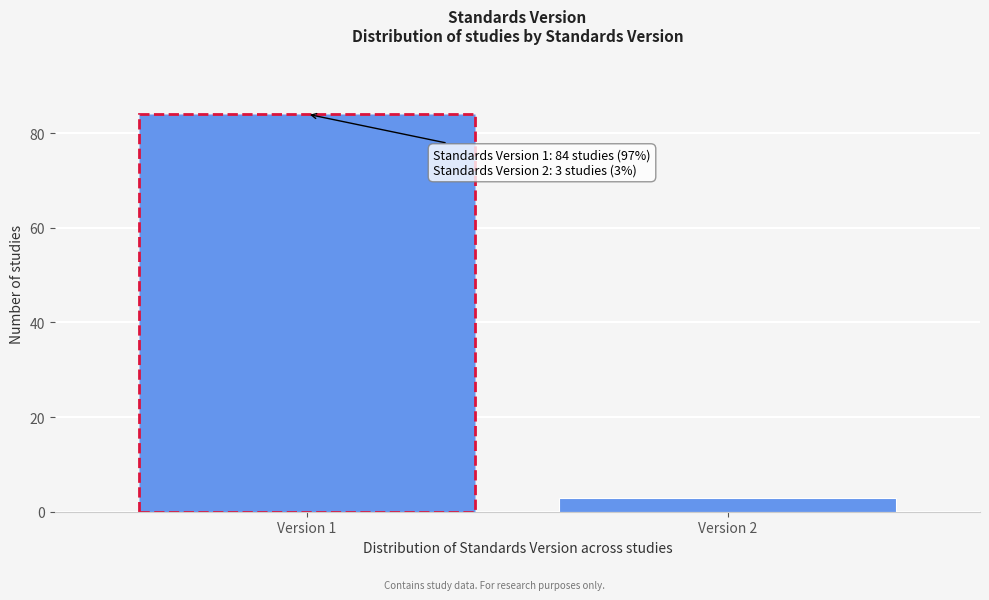

Reading left to right, list all the values displayed in this chart.

Version 1=84	Version 2=3